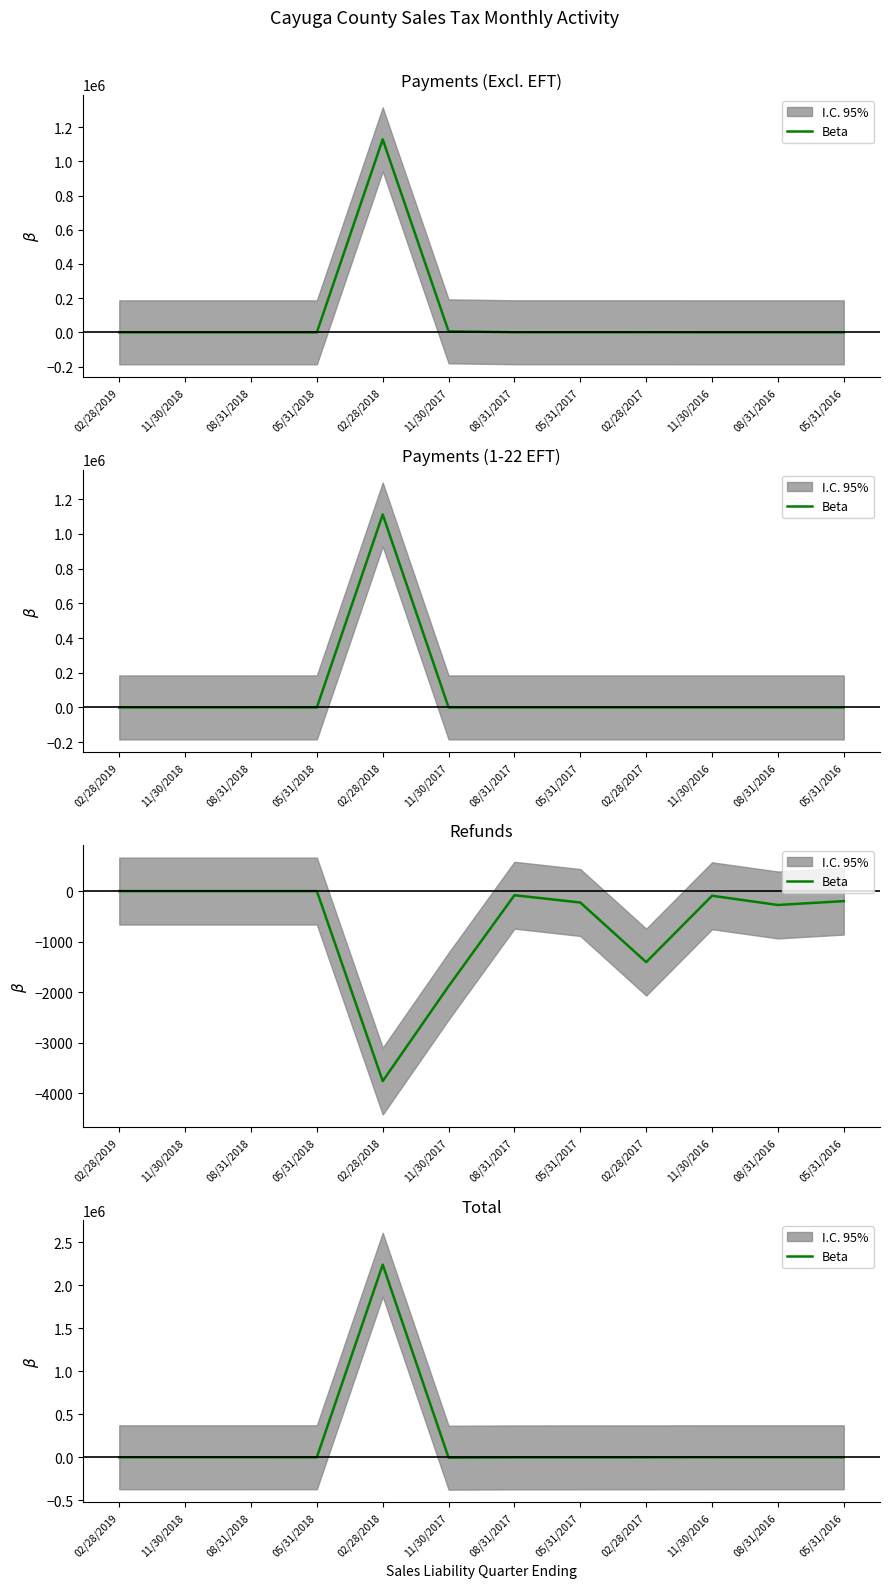

How many points are lower than both their immediate neighbors (excluding endpoints)?

3